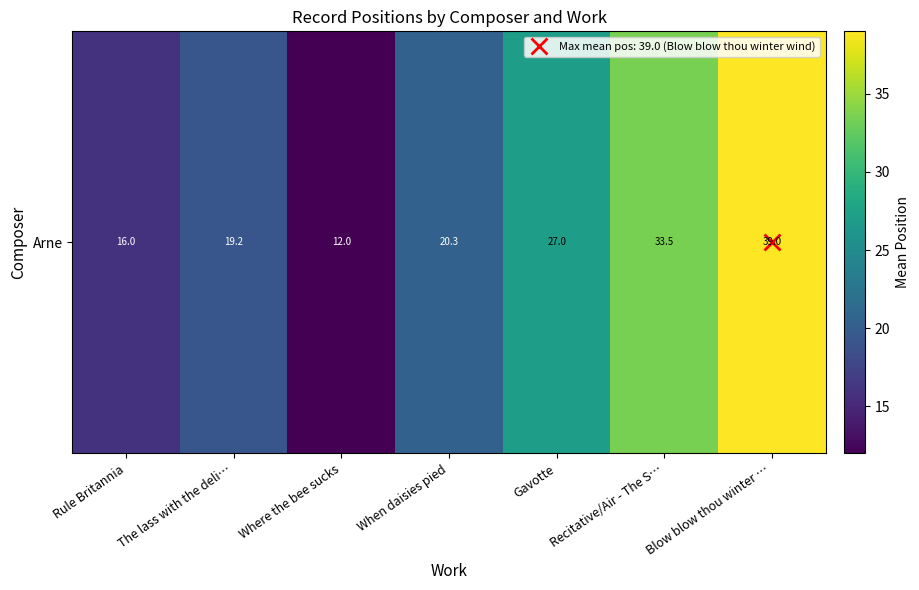

What is the change in value from The lass with the deli… to Gavotte?

+7.8